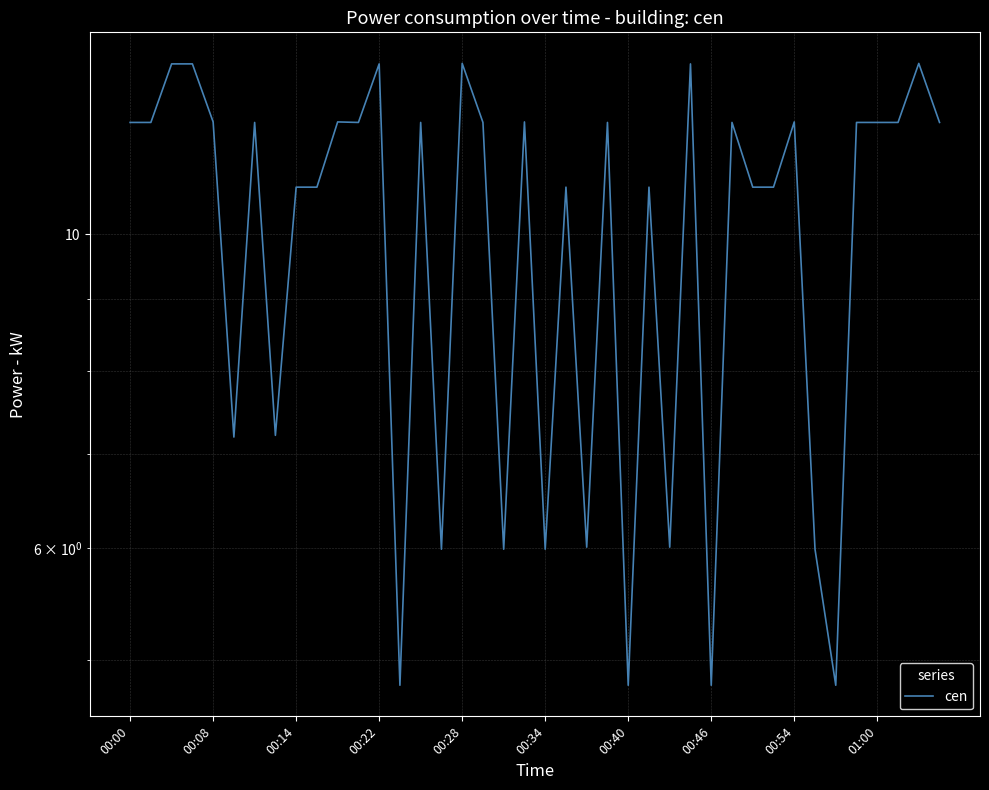

Rank the categories by value from lowest to highest.

13, 24, 28, 34, 15, 18, 20, 33, 22, 26, 00:34, 00:46, 00:54, 01:00, 21, 25, 30, 31, 00:00, 00:08, 00:40, 11, 14, 17, 23, 29, 35, 36, 37, 39, 00:28, 10, 19, 32, 00:14, 00:22, 12, 27, 16, 38